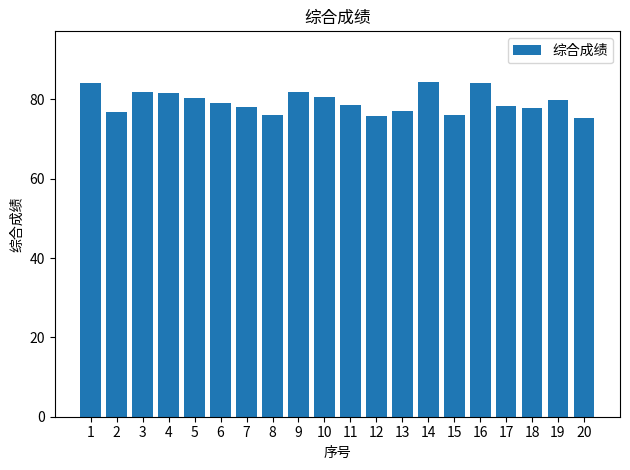

What is the minimum value shown in the chart?

75.4